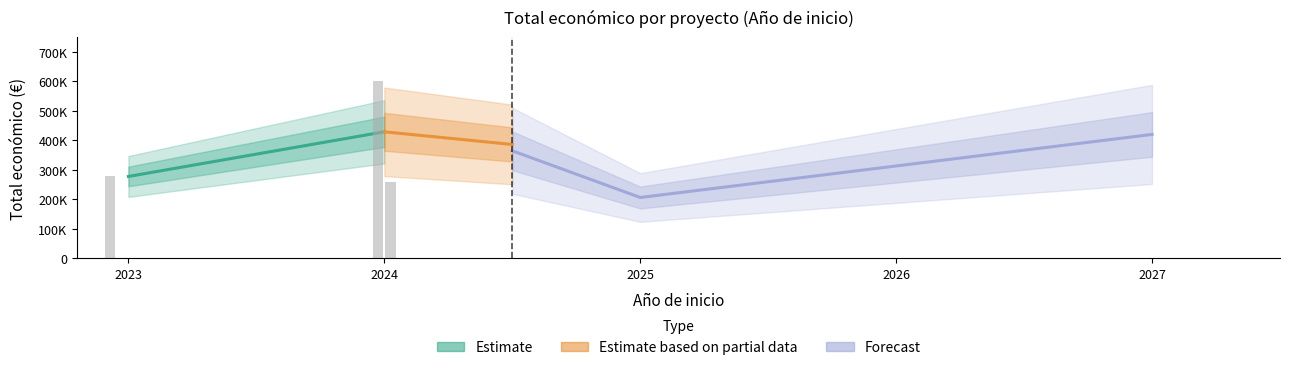

Reading left to right, list all the values displayed in this chart.

277458	599927	257770